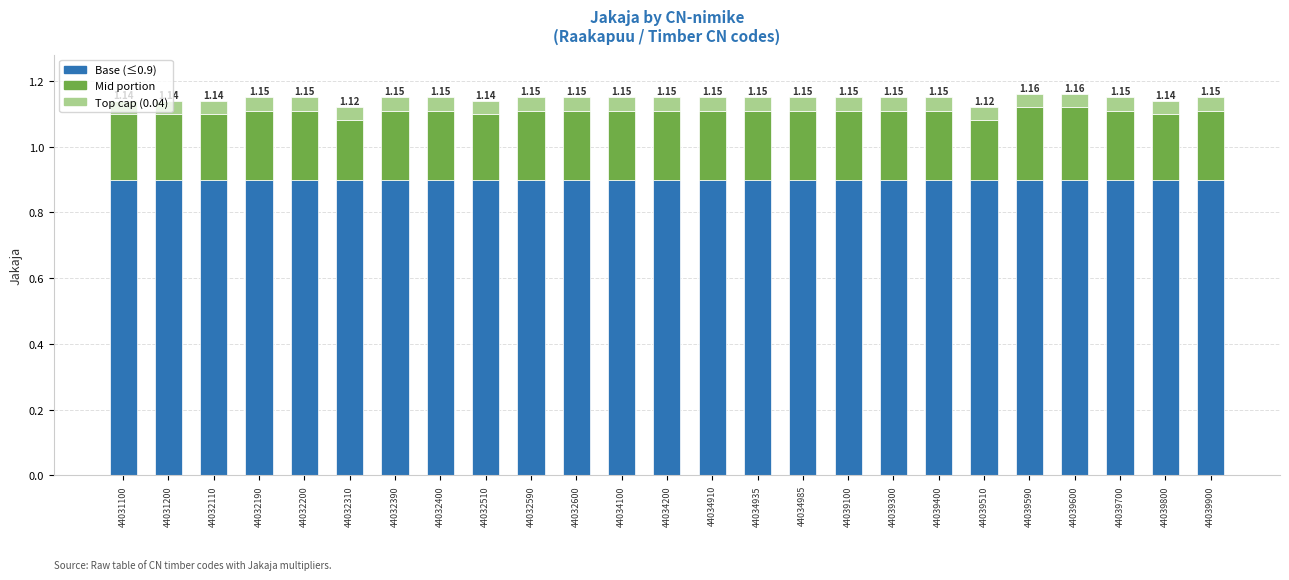

What is the total value across all series at 44039510?

1.1